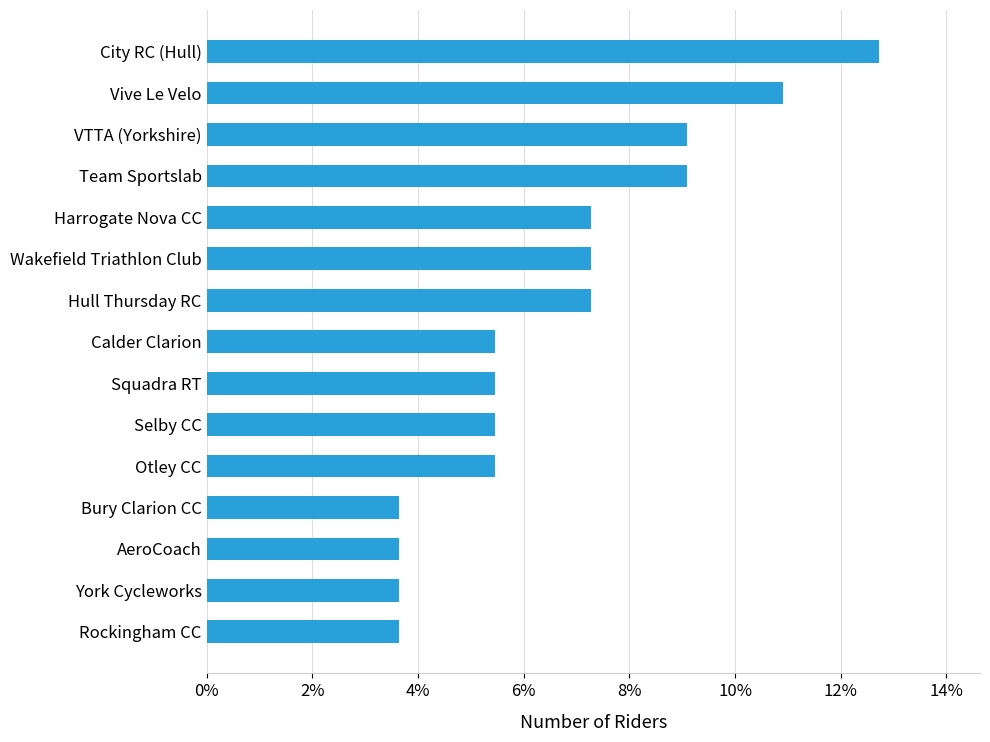

What is the maximum value shown in the chart?

12.7